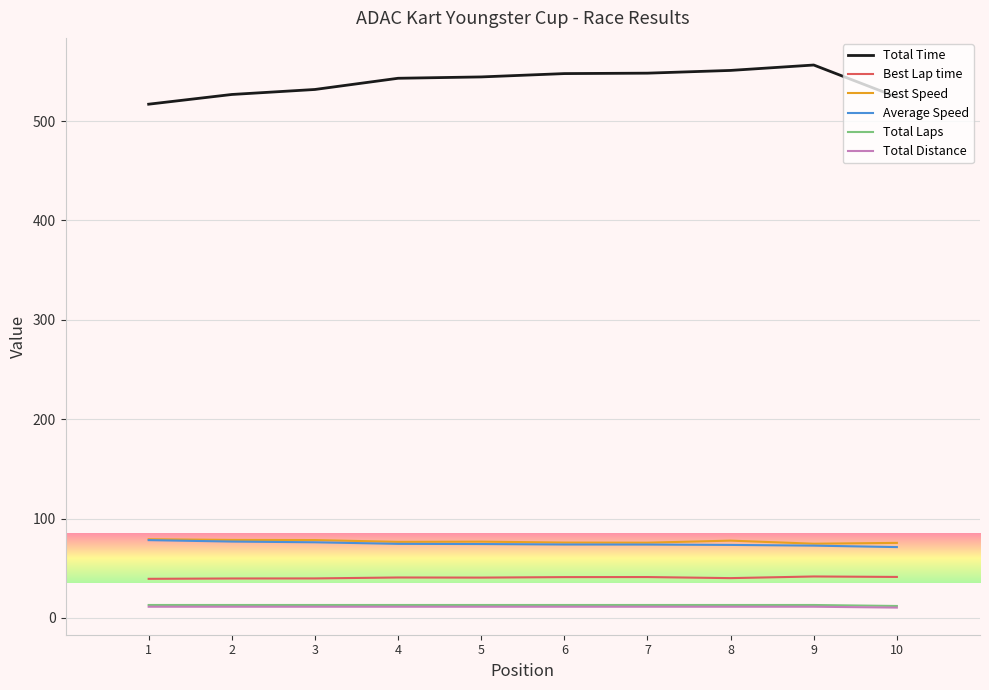

Which series has the largest range (max minus min)?

Total Time